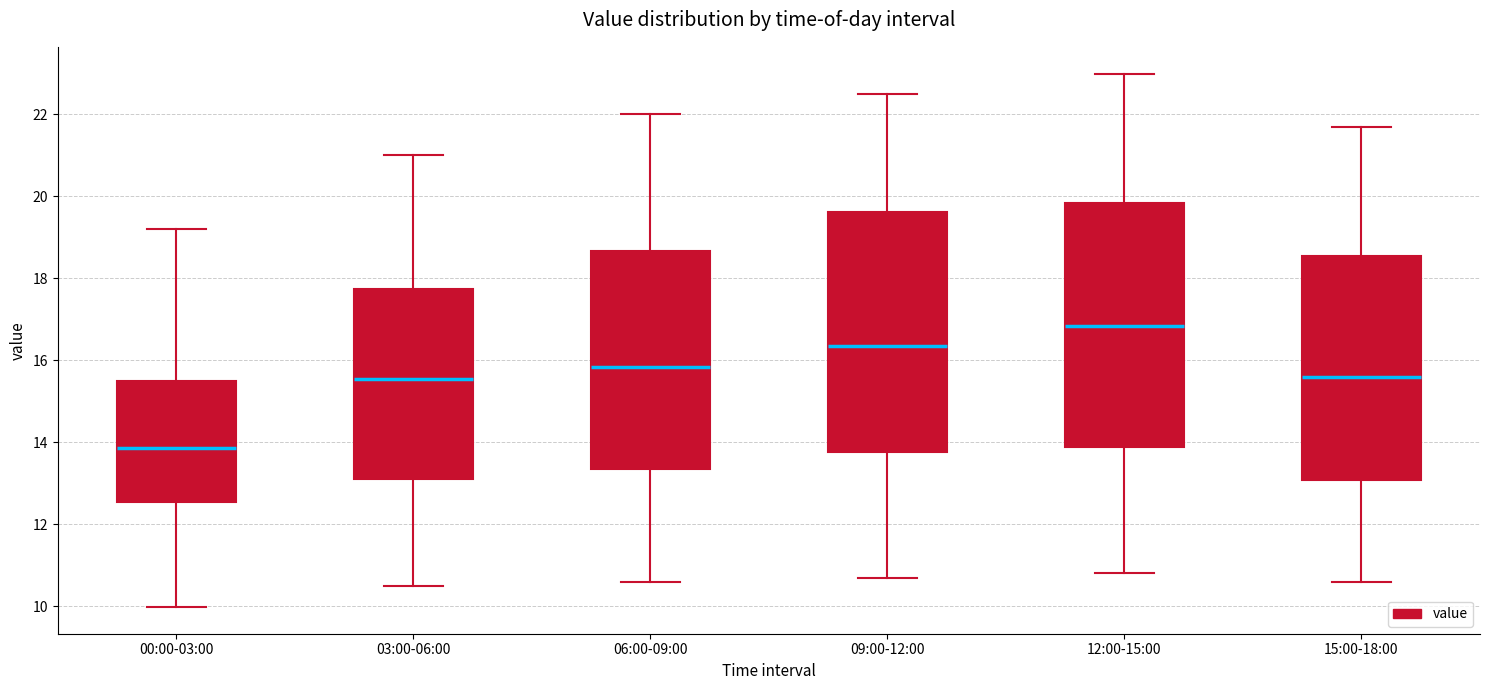

Reading left to right, read every box against the y-axis: the position of its median line, the range the box covers, and the ends of its whiskers. The values are not printed on the chart, so give them approximately, as read against the axis.

00:00-03:00: median 13.8, box 12.6 to 15.6, whiskers 10.0 to 19.2
03:00-06:00: median 15.6, box 13.2 to 17.8, whiskers 10.6 to 21.0
06:00-09:00: median 15.8, box 13.4 to 18.6, whiskers 10.6 to 22.0
09:00-12:00: median 16.4, box 13.8 to 19.6, whiskers 10.8 to 22.6
12:00-15:00: median 16.8, box 13.8 to 19.8, whiskers 10.8 to 23.0
15:00-18:00: median 15.6, box 13.0 to 18.6, whiskers 10.6 to 21.8